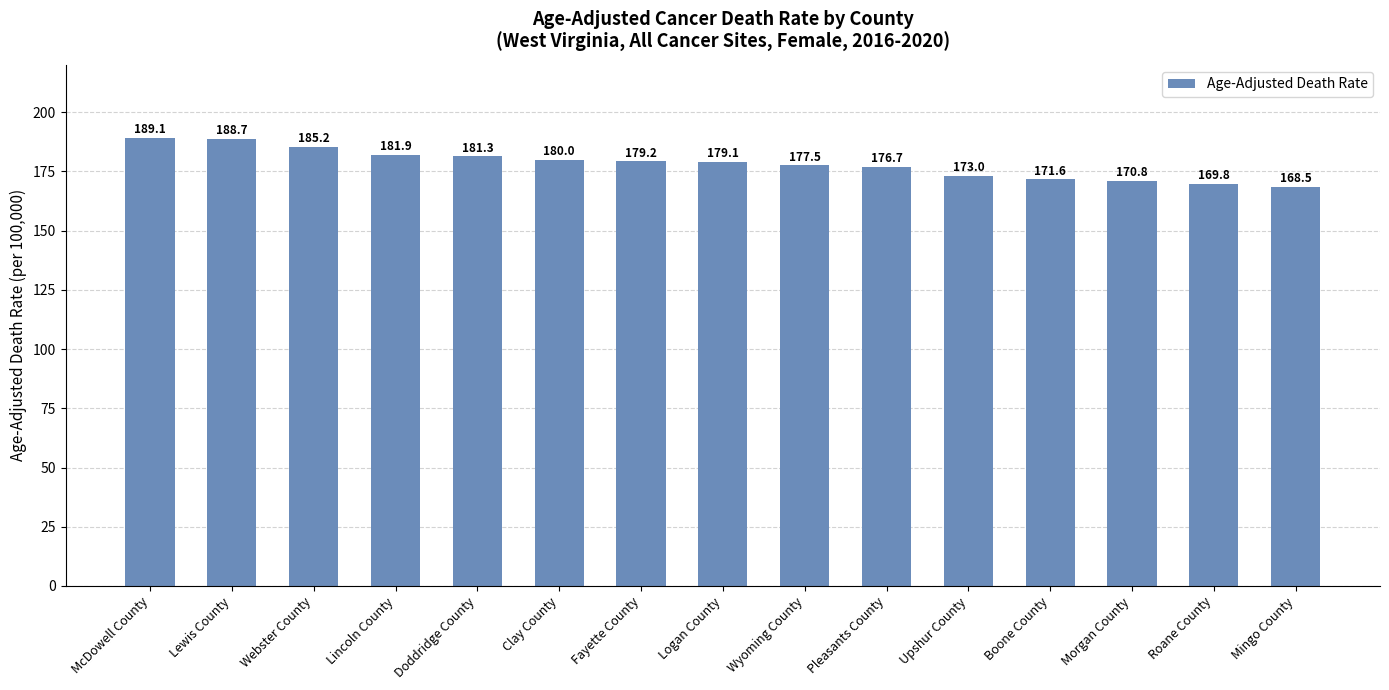

List the labels in order of value, largest first.

McDowell County, Lewis County, Webster County, Lincoln County, Doddridge County, Clay County, Fayette County, Logan County, Wyoming County, Pleasants County, Upshur County, Boone County, Morgan County, Roane County, Mingo County